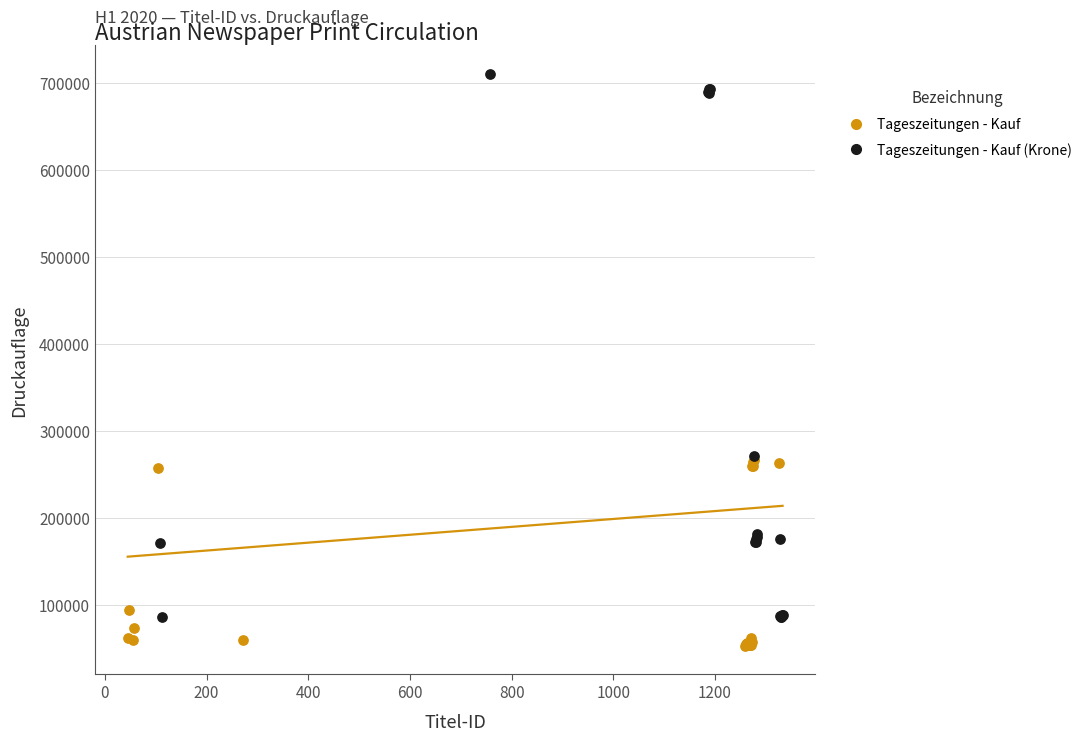

Which series has the largest Y range (max minus min)?

Tageszeitungen - Kauf (Krone)